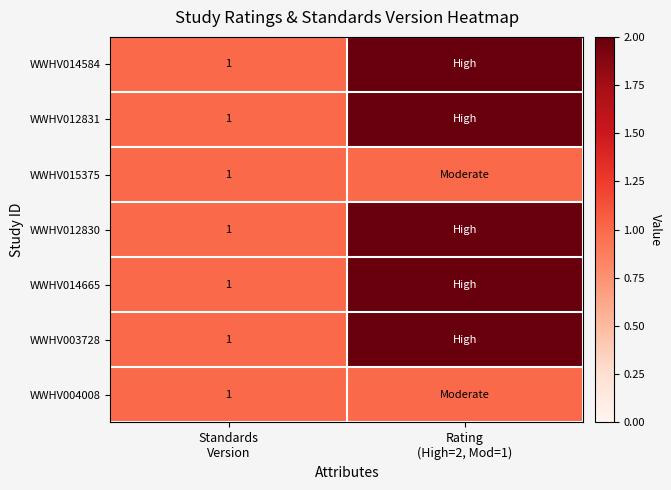

How many distinct data groups are displayed?

7